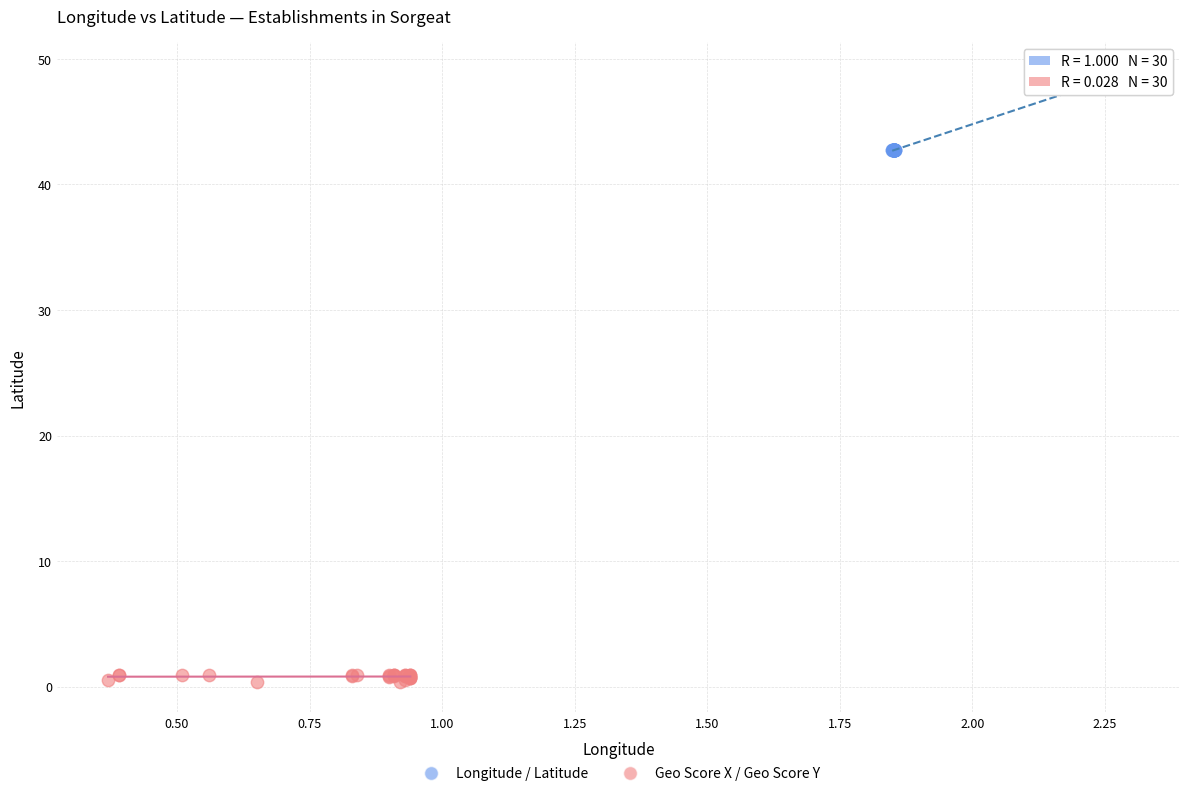

Which series reaches the maximum Y coordinate?

Longitude / Latitude